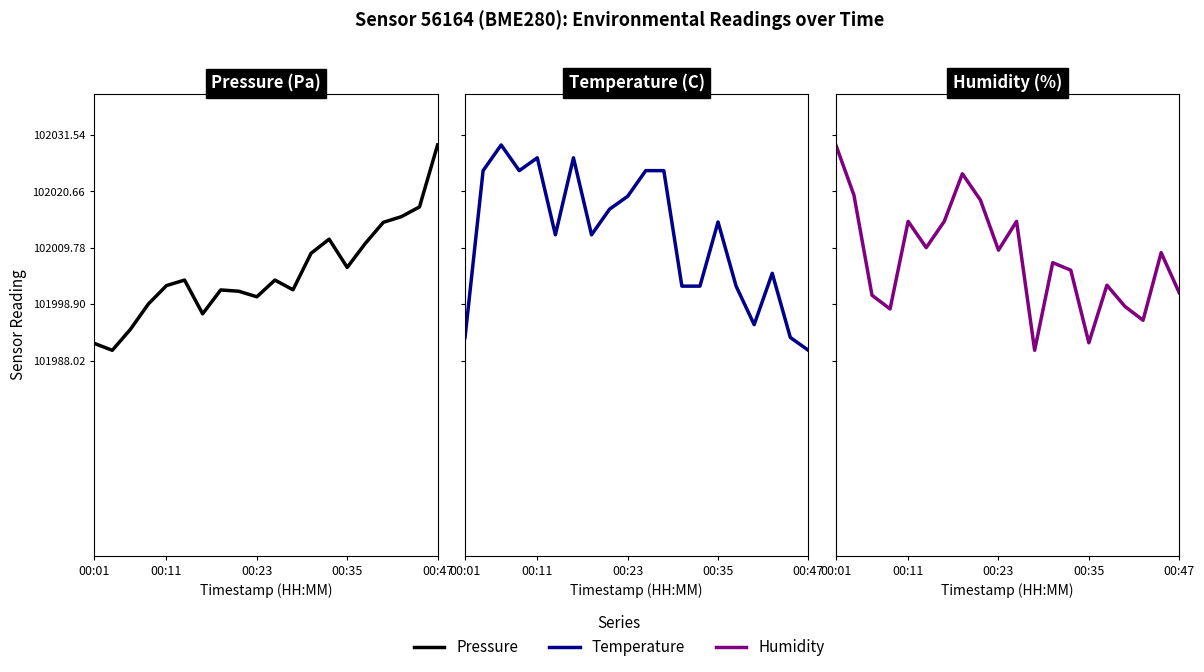

Where is temperature nearest to the value 13?

00:47